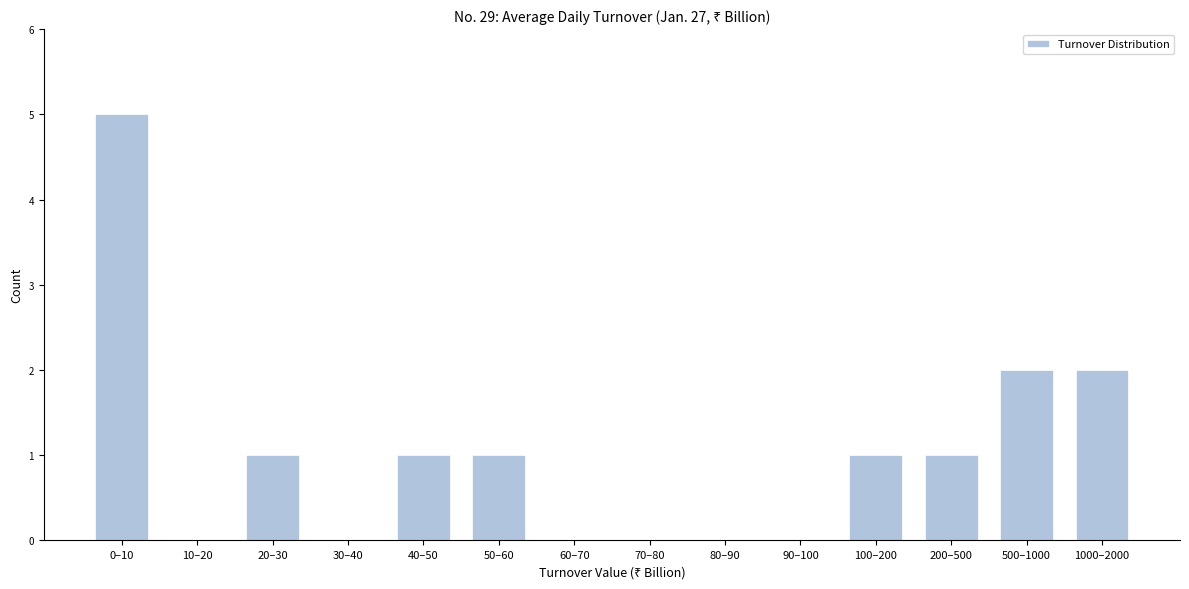

Reading left to right, transcribe all the data shown in this chart.

0–10=5	10–20=0	20–30=1	30–40=0	40–50=1	50–60=1	60–70=0	70–80=0	80–90=0	90–100=0	100–200=1	200–500=1	500–1000=2	1000–2000=2